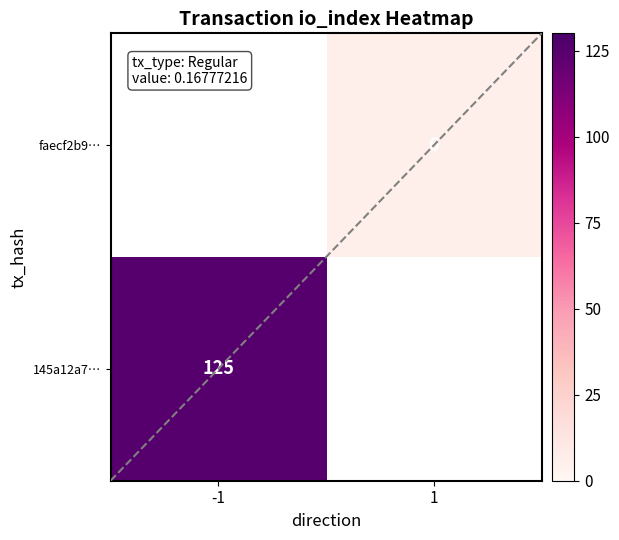

True or false: faecf2b9… has a value of 4 at 1.

False